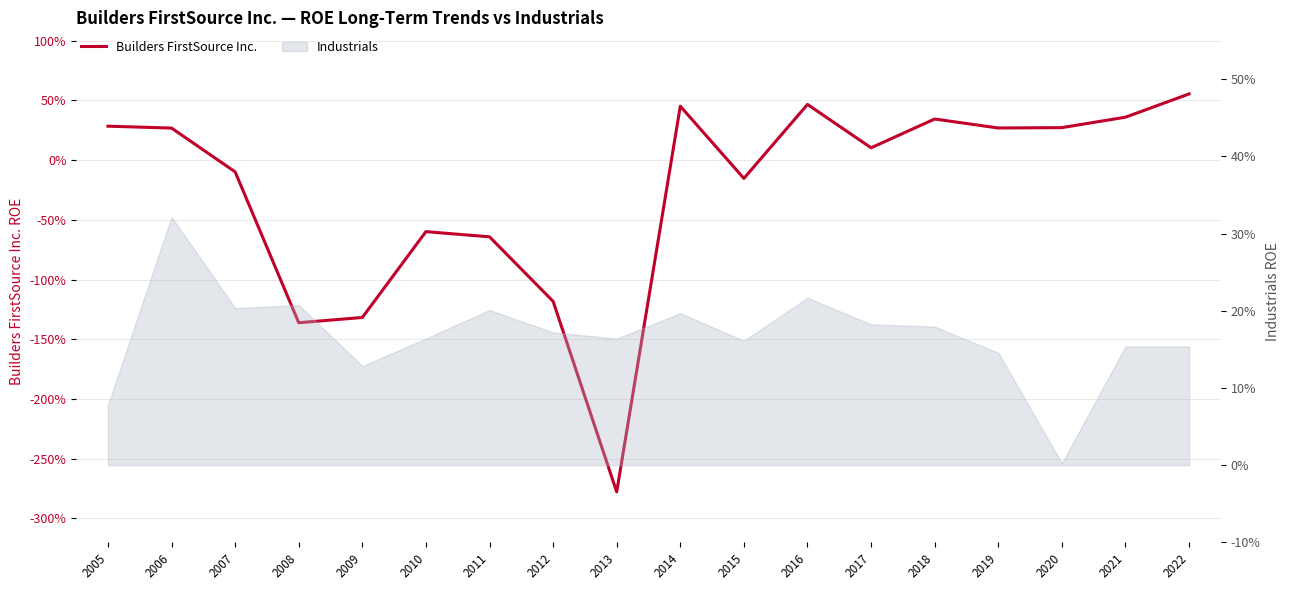

What is the difference between the second highest and second lowest values?

1.8